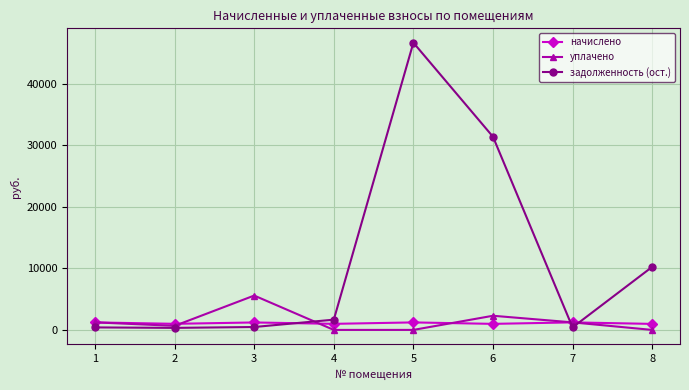

Is the value of задолженность (ост.) at 5 greater than the value of уплачено at 5?

Yes